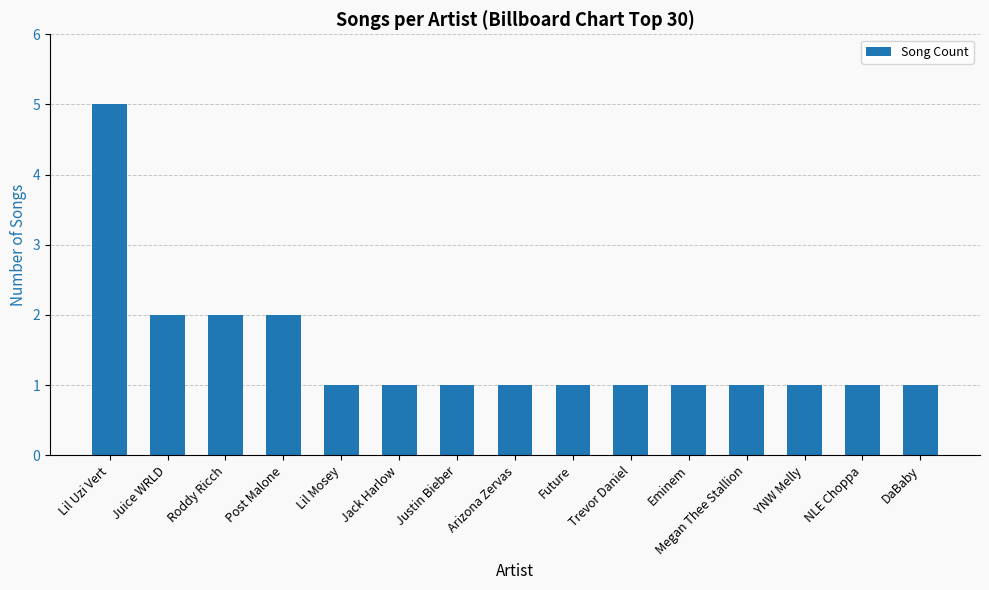

How many series are shown in this chart?

1